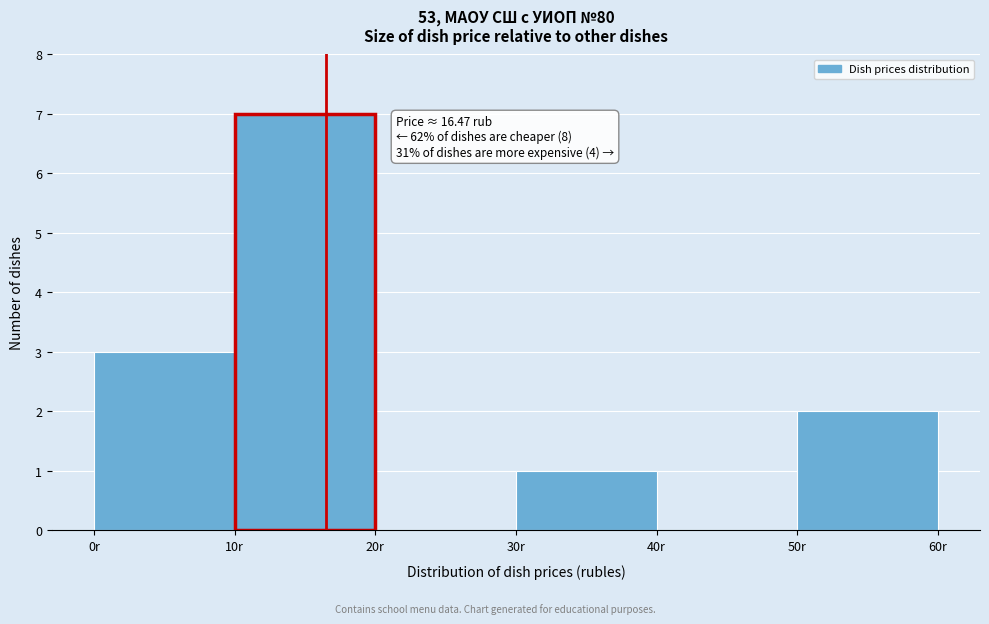

Which range on the x-axis has the tallest bar?

10 to 20